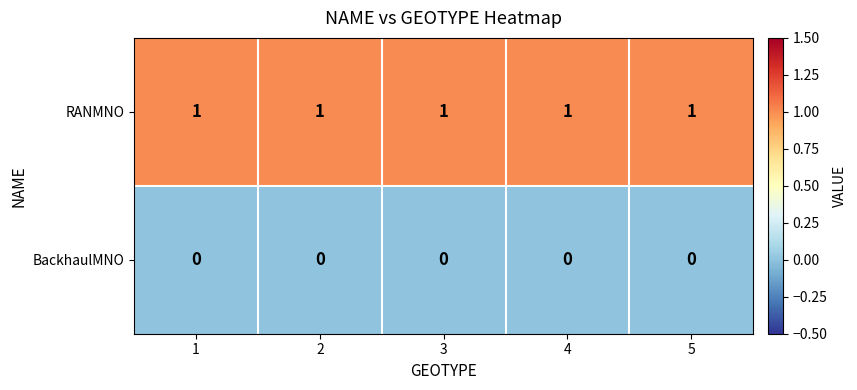

Is it true that RANMNO equals 1 at 1?

True